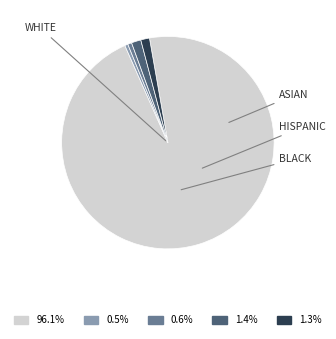

How many slices are in this pie chart?

5